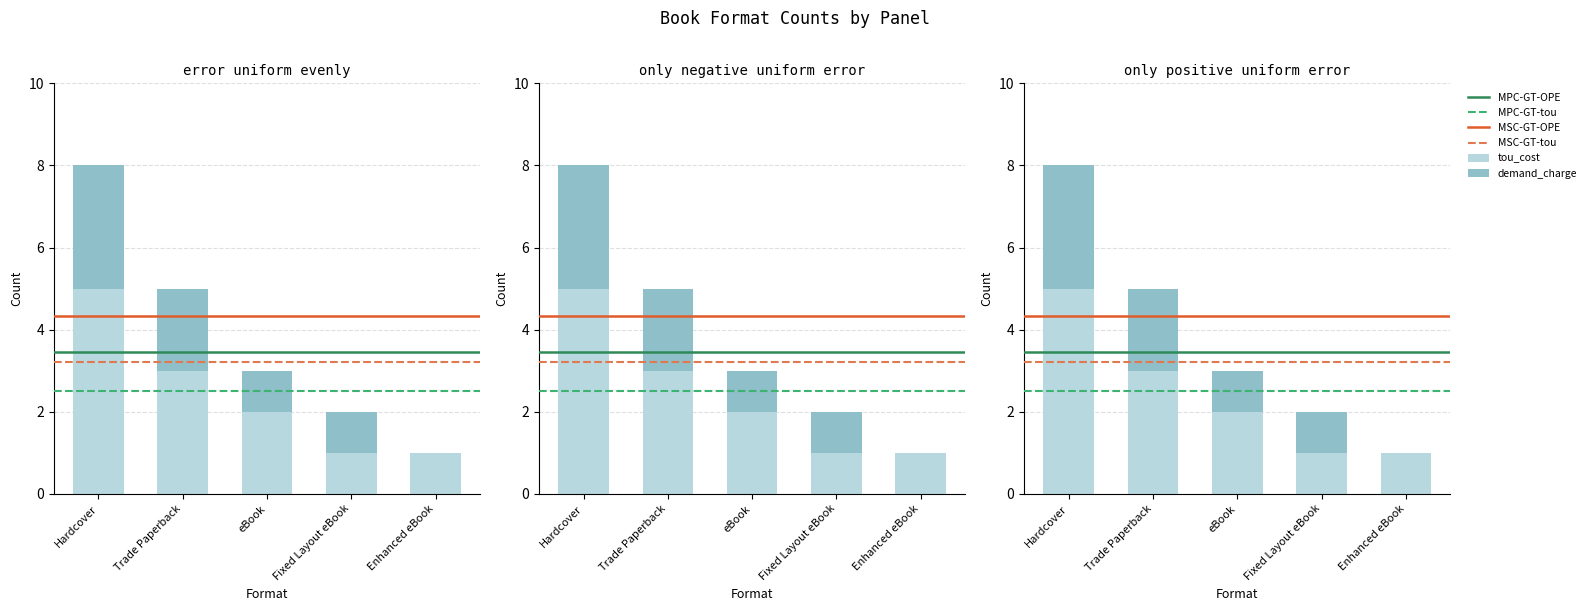

Is the value of tou_cost at Hardcover greater than the value of demand_charge at Enhanced eBook?

Yes